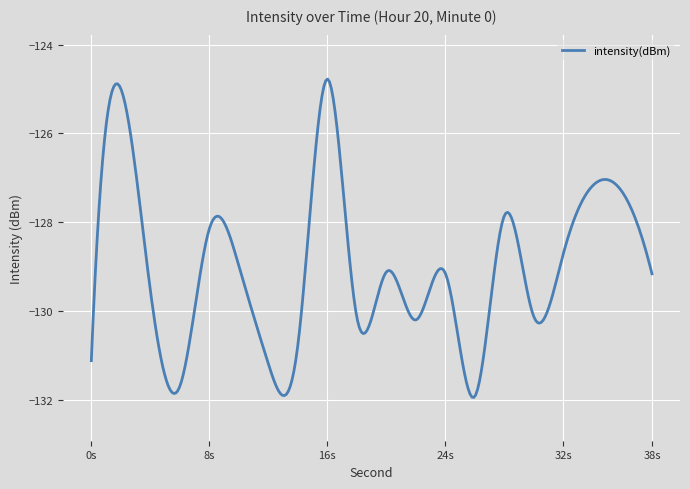

What is the maximum value shown in the chart?

-124.8